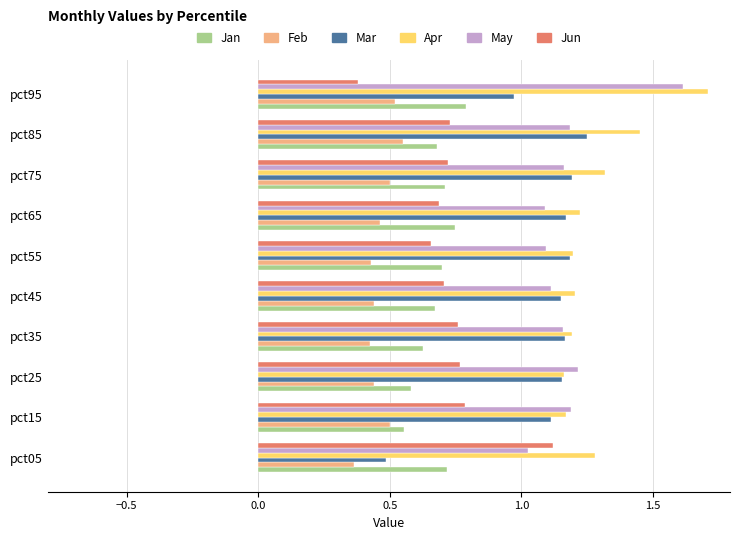

Count the Feb values in the range 0 to 1.

10